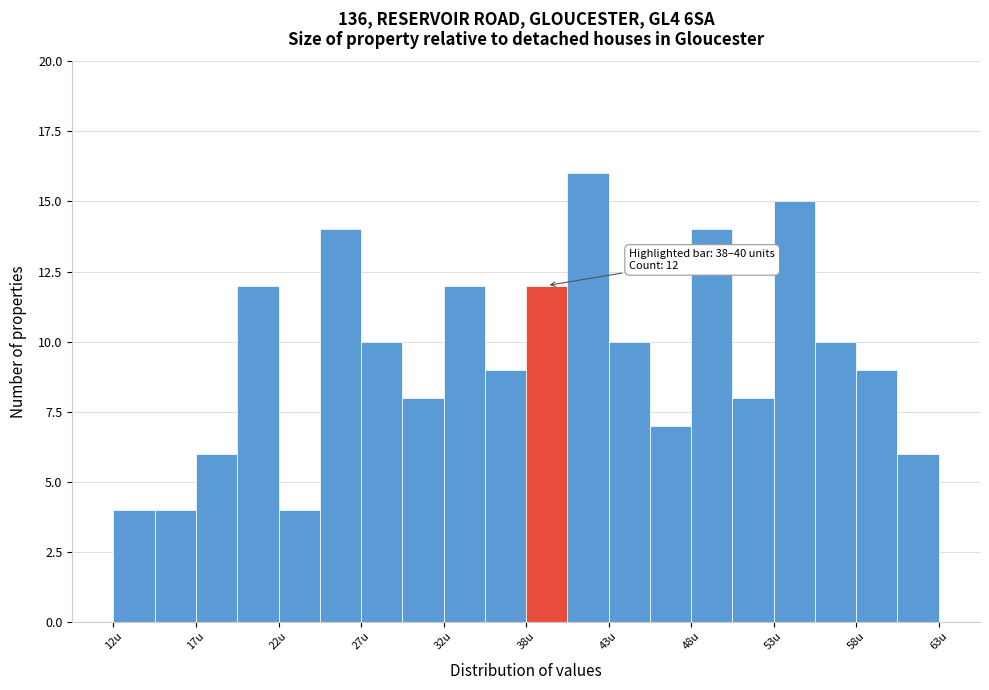

Read against the x-axis, roughly where is the centre of the tallest bar?

41